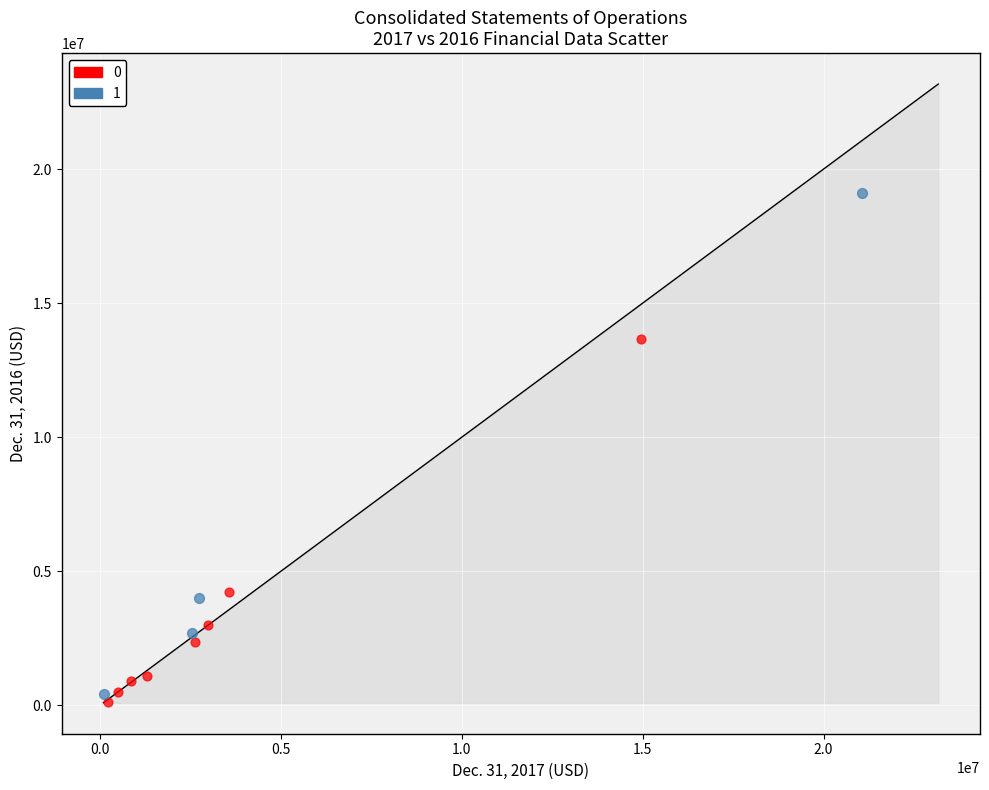

What are all the series names shown in the legend?

0, 1